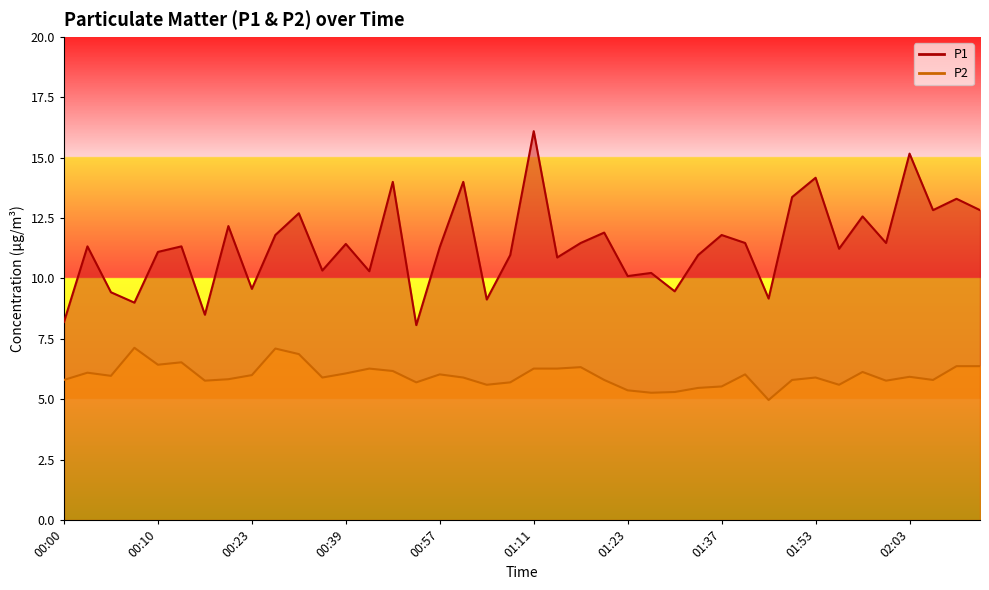

The value of P1 at 00:31 is 7.7. True or false?

False